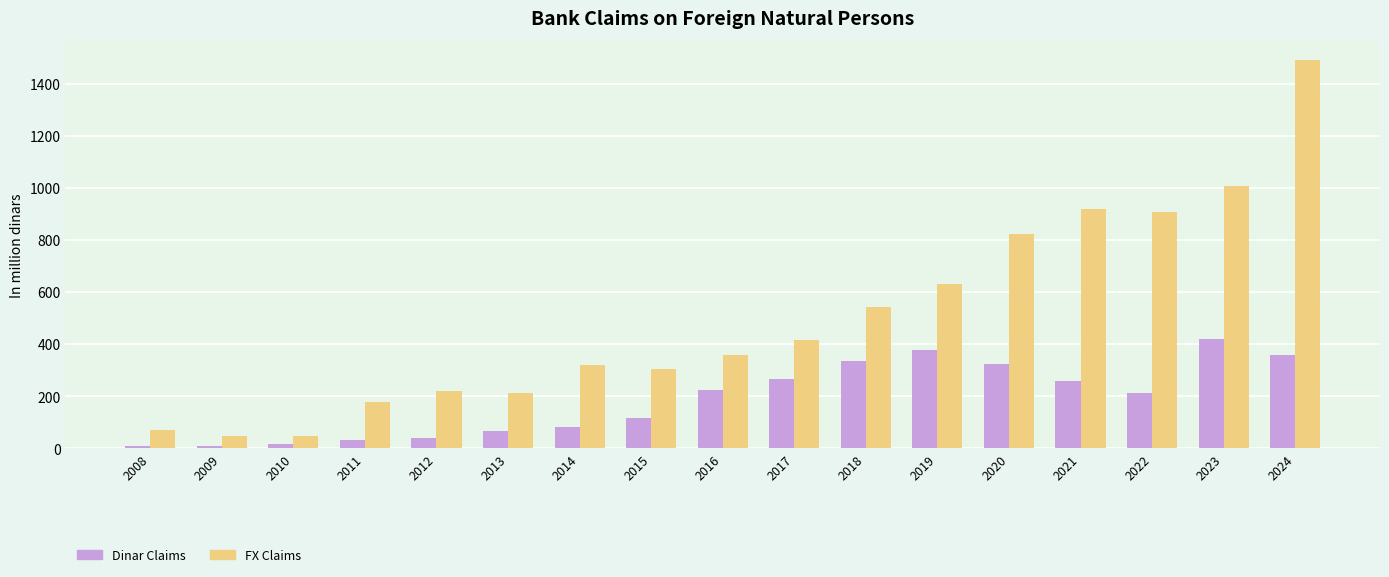

What is the spread (max minus min) of values at 2019?

256.6